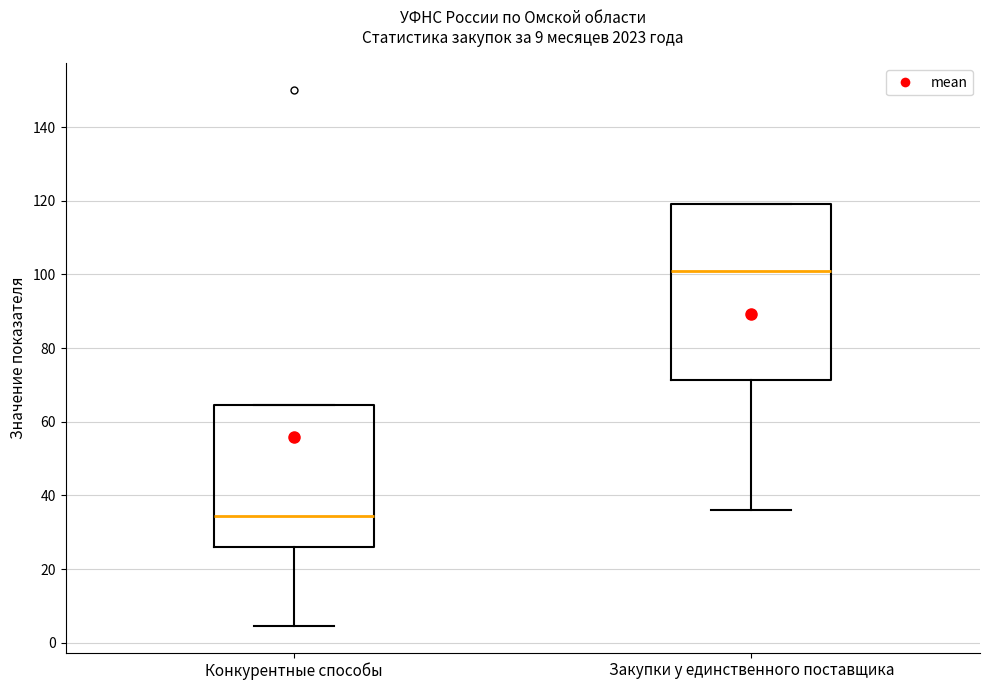

Reading left to right, read every box against the y-axis: the position of its median line, the range the box covers, and the ends of its whiskers. The values are not printed on the chart, so give them approximately, as read against the axis.

Конкурентные способы: median 34, box 26 to 64, whiskers 4 to 64
Закупки у единственного поставщика: median 102, box 72 to 120, whiskers 36 to 120